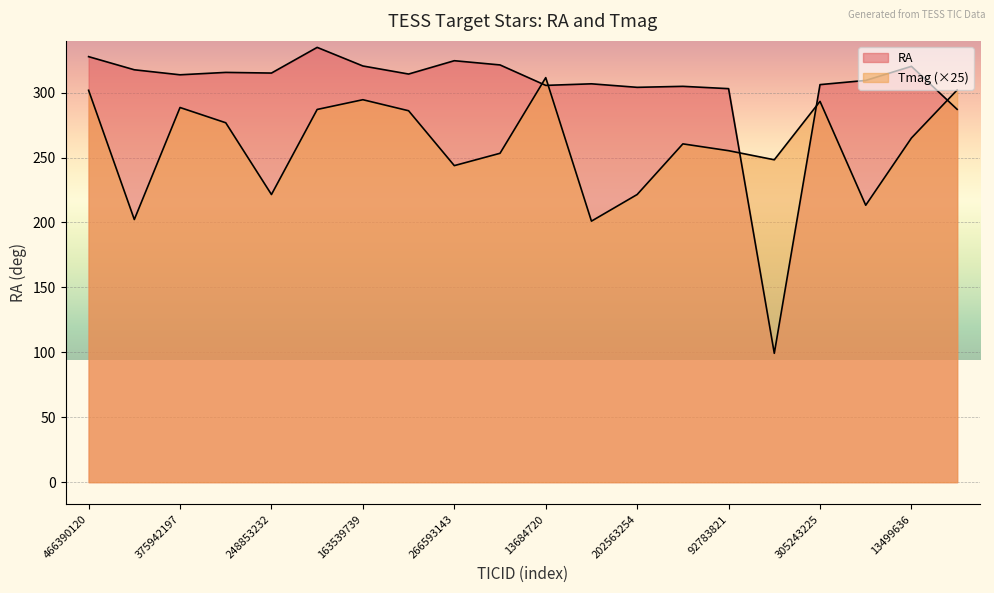

What is the spread (max minus min) of values at 203189770?

44.3